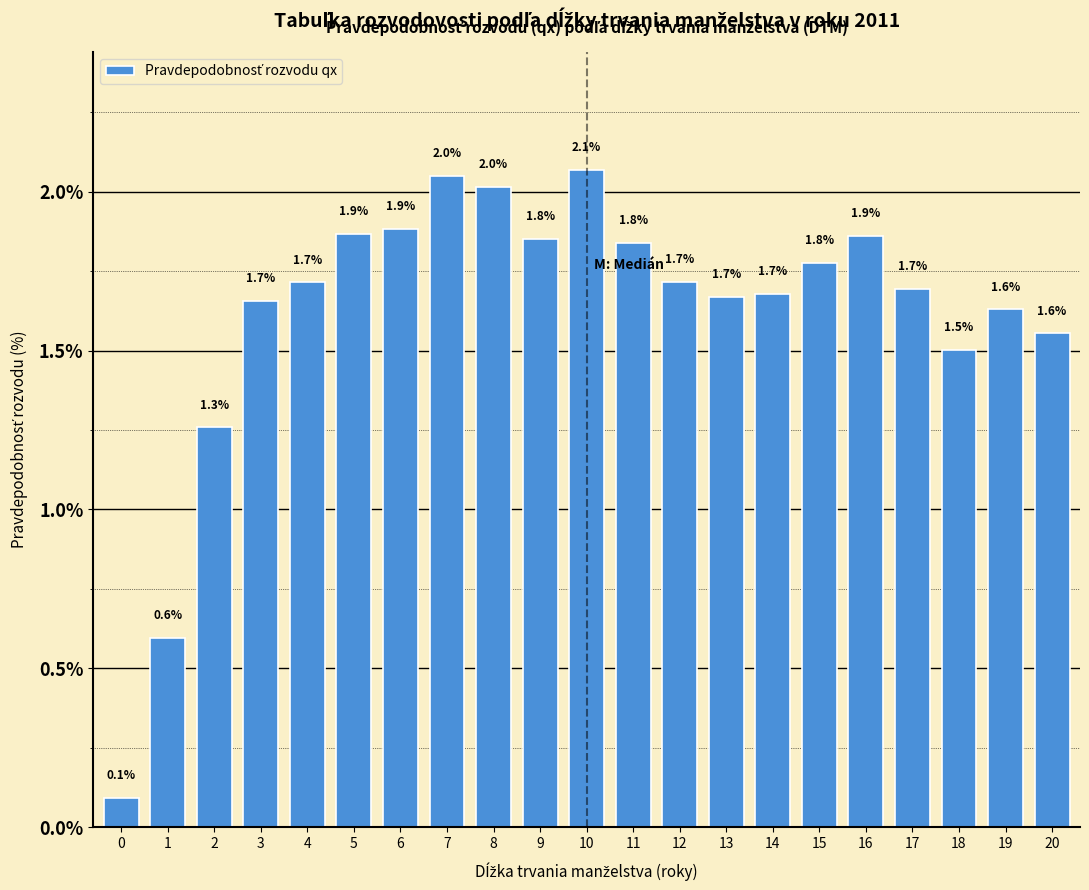

Reading left to right, transcribe all the data shown in this chart.

0.1	0.6	1.3	1.7	1.7	1.9	1.9	2.0	2.0	1.8	2.1	1.8	1.7	1.7	1.7	1.8	1.9	1.7	1.5	1.6	1.6